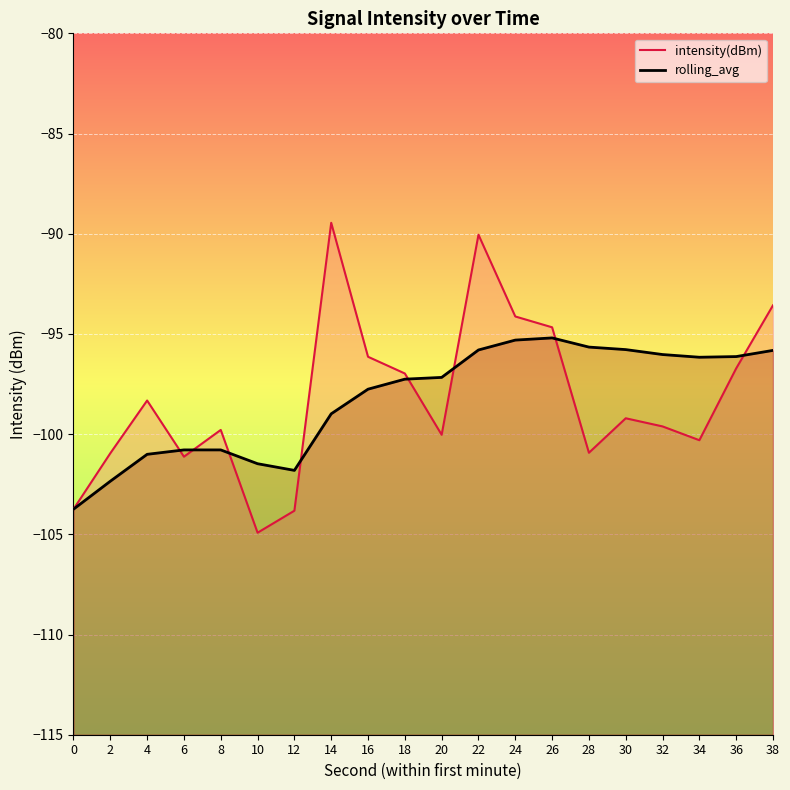

Reading left to right, extract all data points from this chart.

intensity(dBm): -103.7	-101.0	-98.3	-101.1	-99.8	-104.9	-103.8	-89.5	-96.1	-97.0	-100.0	-90.0	-94.1	-94.7	-100.9	-99.2	-99.6	-100.3	-96.7	-93.6
rolling_avg: -103.7	-102.4	-101.0	-100.8	-100.8	-101.5	-101.8	-99.0	-97.8	-97.3	-97.2	-95.8	-95.3	-95.2	-95.7	-95.8	-96.0	-96.2	-96.1	-95.8